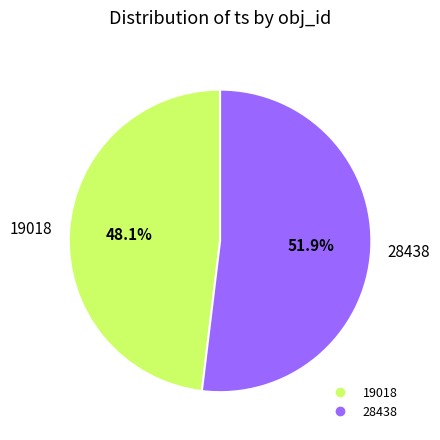

What percentage is NOT represented by 19018?

51.9%